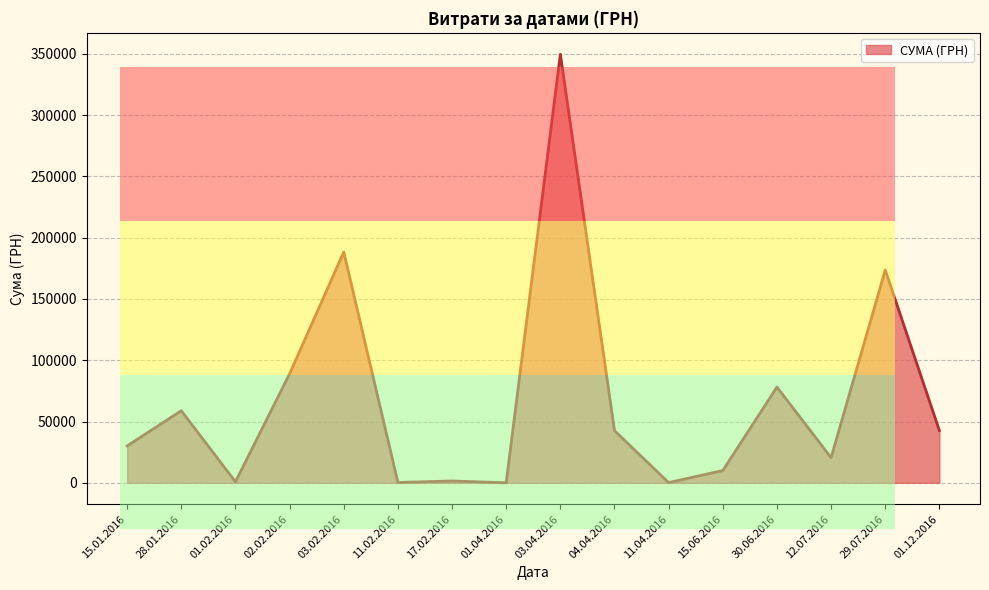

Which category has the highest value across all series?

03.04.2016